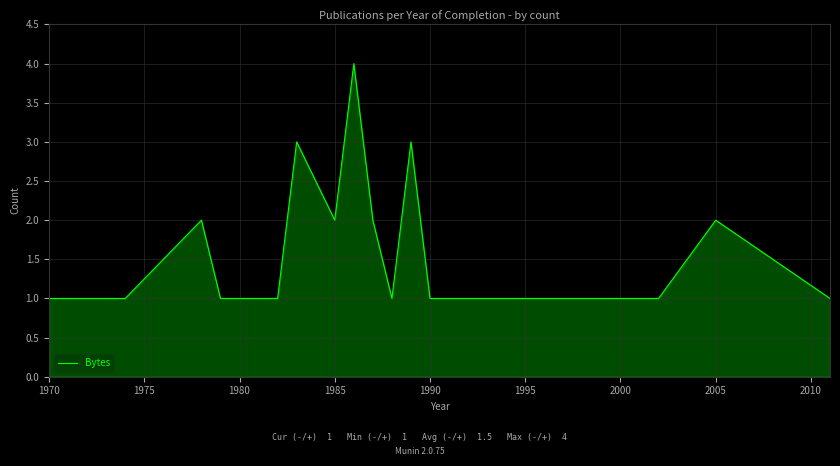

What is the difference between the maximum and minimum values?

3